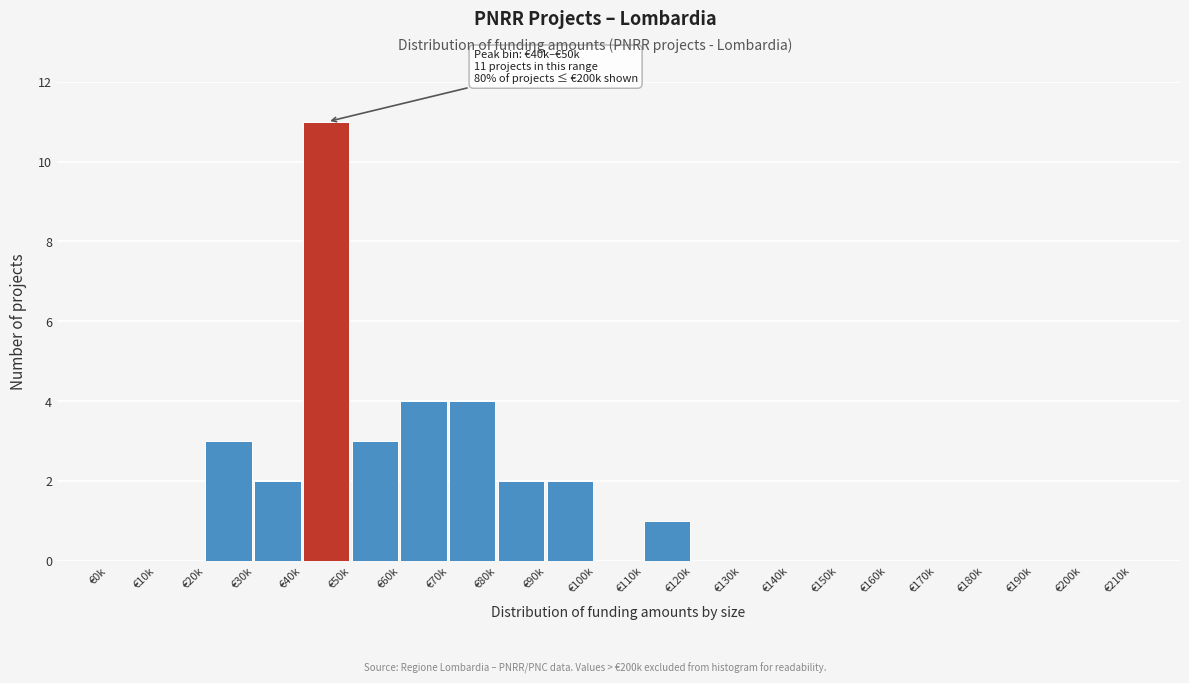

Reading left to right, what are all the values shown in this chart?

€0k=0	€10k=0	€20k=3	€30k=2	€40k=11	€50k=3	€60k=4	€70k=4	€80k=2	€90k=2	€100k=0	€110k=1	€120k=0	€130k=0	€140k=0	€150k=0	€160k=0	€170k=0	€180k=0	€190k=0	€200k=0